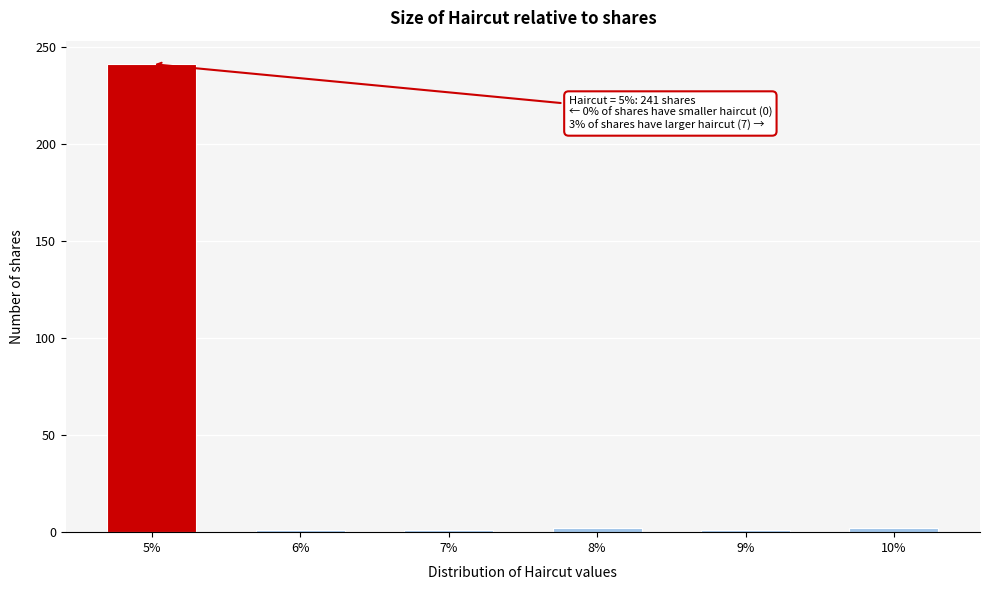

What is the average value?

41